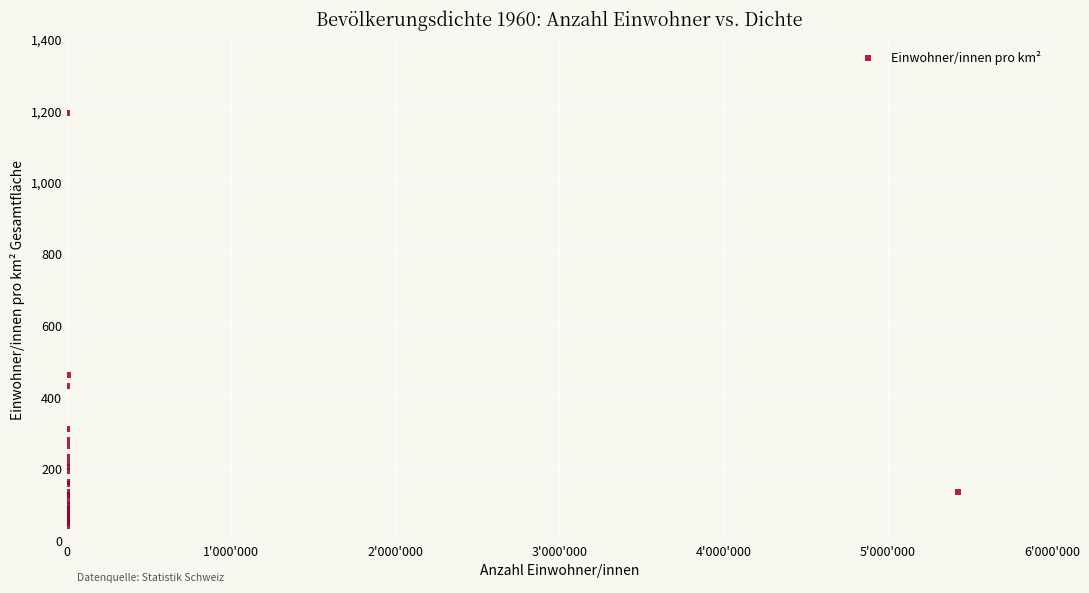

What Y value in the scatter plot is closest to 618?

462.2